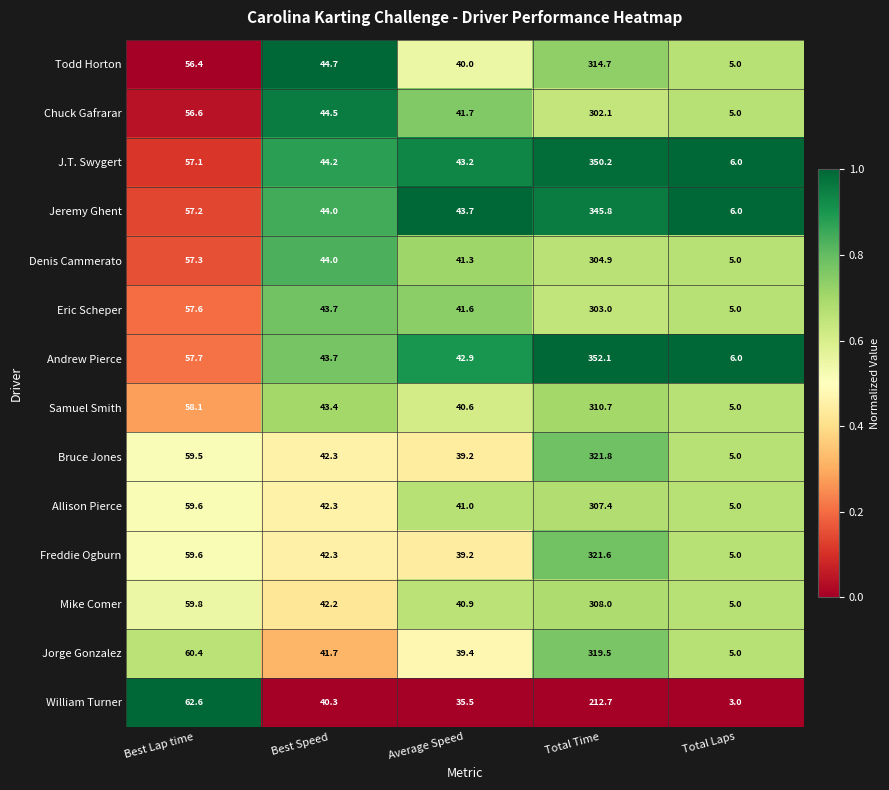

What is the sum of the Denis Cammerato values at Best Speed and Total Time?

348.9